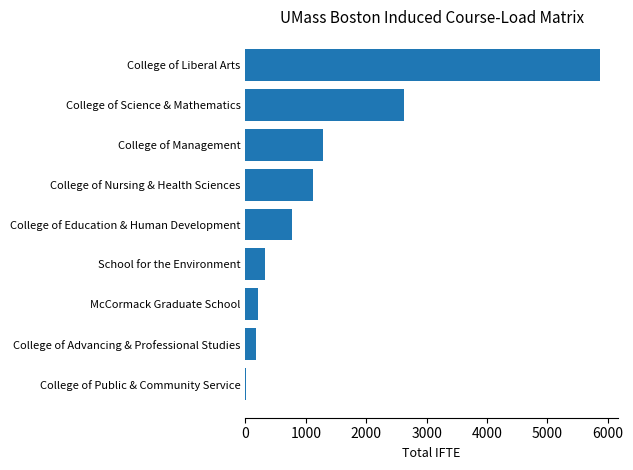

At which label is the value closest to 2939?

College of Science & Mathematics